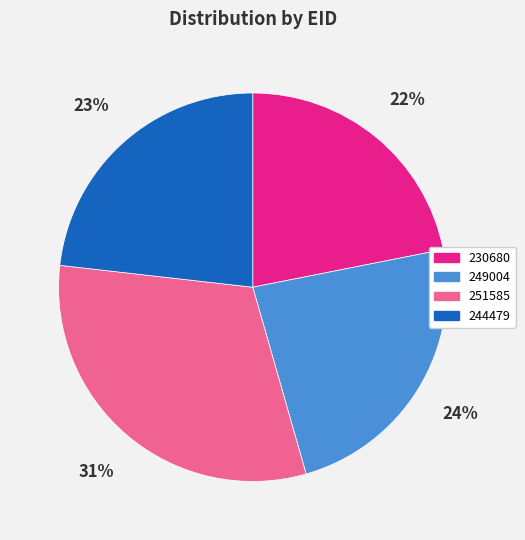

The 244479 slice represents 23% of the pie. True or false?

True